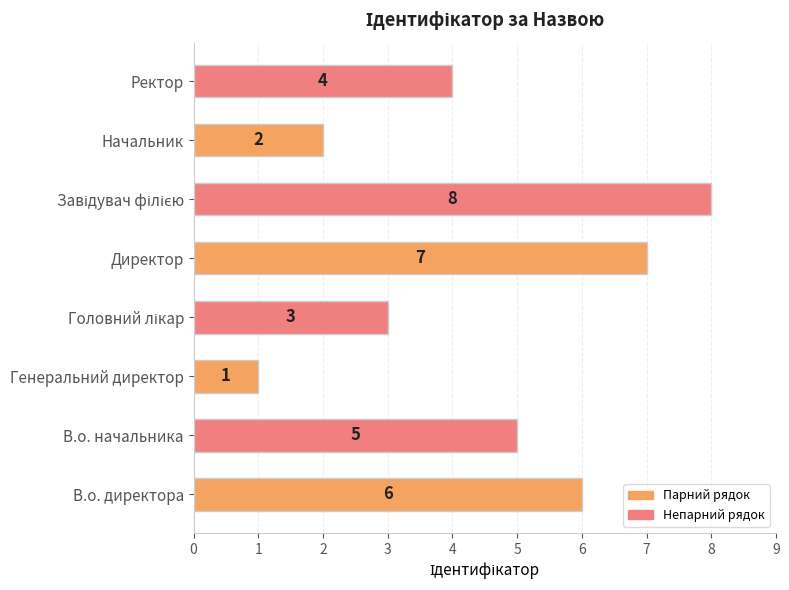

What is the difference between the maximum and minimum values?

7